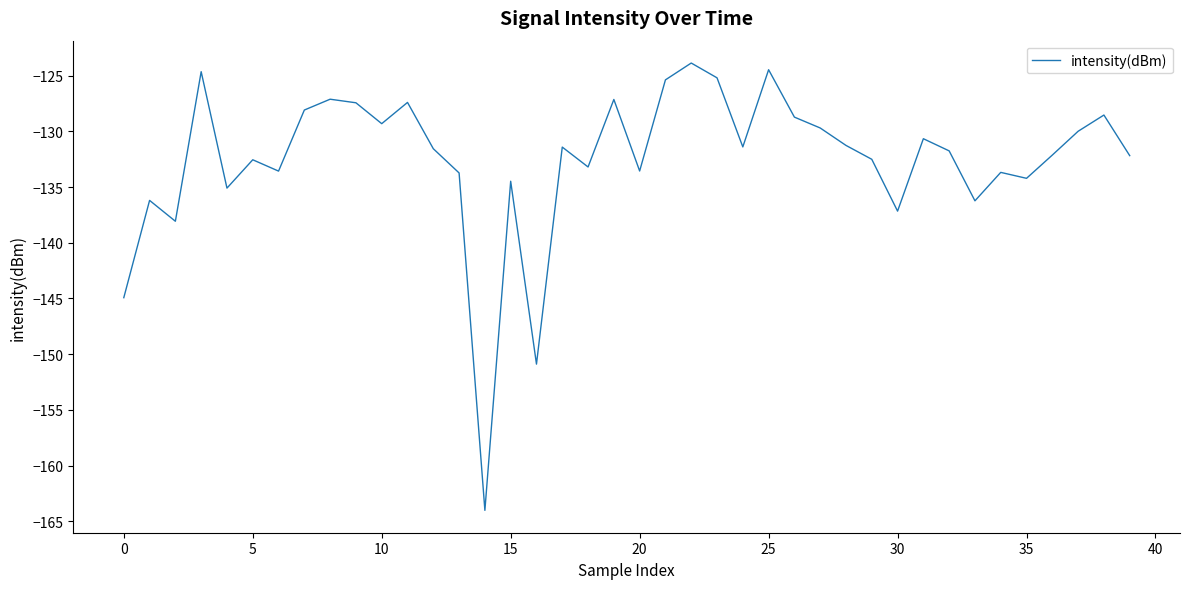

What is the maximum value shown in the chart?

-123.9